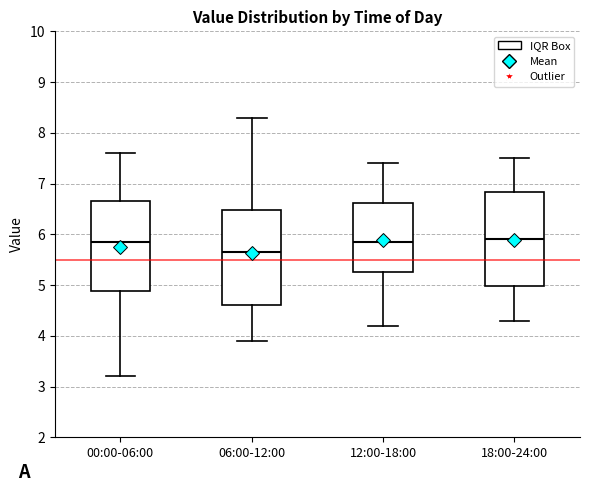

Reading left to right, transcribe this box plot: for each box, give where its median line is, the range the box spans, and where its two whiskers end, as read against the y-axis. The values are not printed on the chart, so give them approximately, as read against the axis.

00:00-06:00: median 5.9, box 4.9 to 6.7, whiskers 3.2 to 7.6
06:00-12:00: median 5.7, box 4.6 to 6.5, whiskers 3.9 to 8.3
12:00-18:00: median 5.9, box 5.3 to 6.6, whiskers 4.2 to 7.4
18:00-24:00: median 5.9, box 5.0 to 6.8, whiskers 4.3 to 7.5